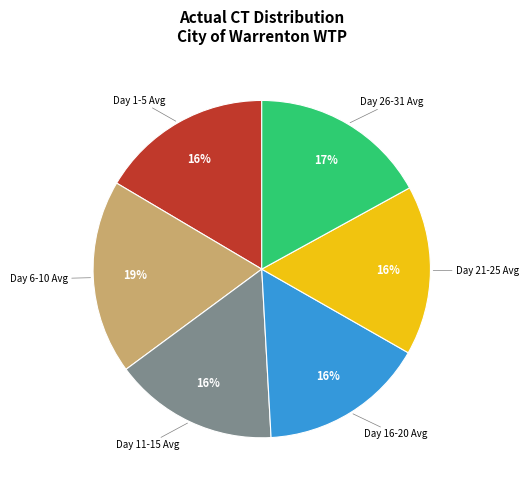

How many segments does this pie chart have?

6